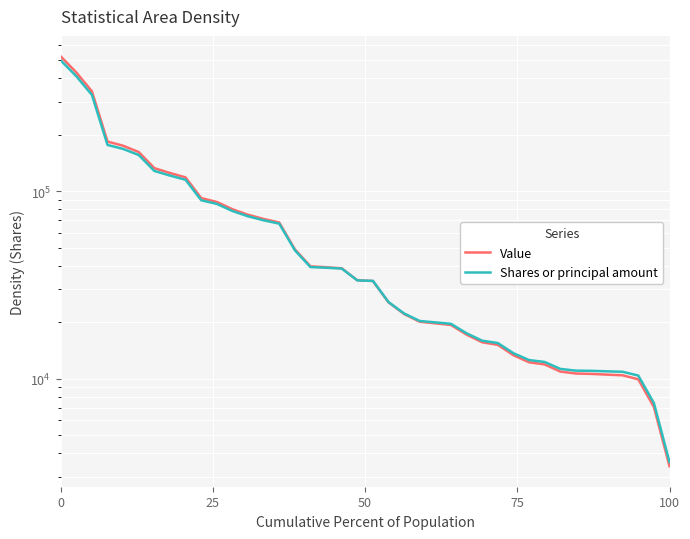

How many times do Value and Shares or principal amount cross each other?

1